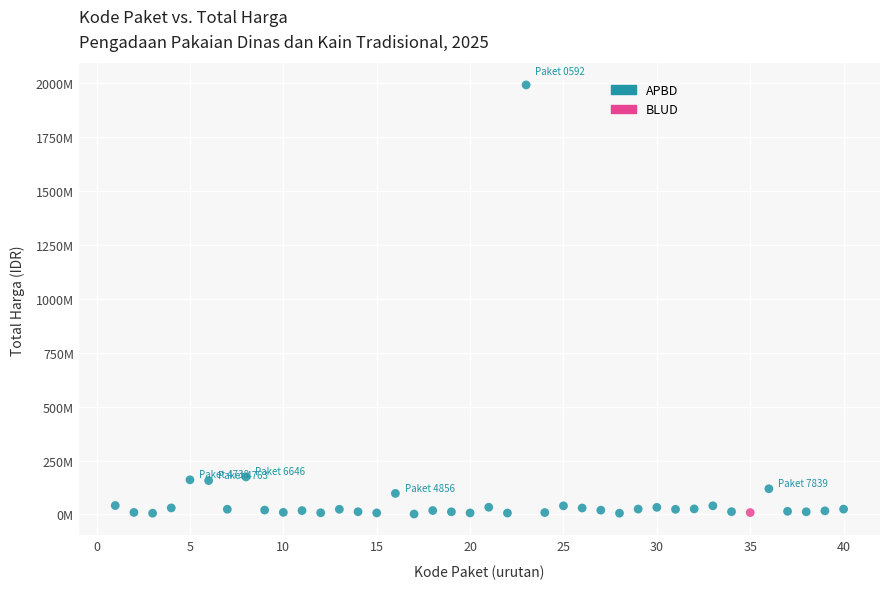

What are all the series names shown in the legend?

APBD, BLUD